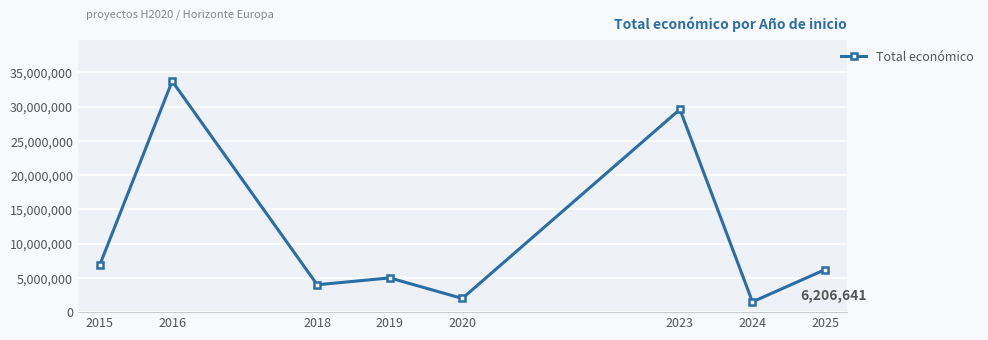

Reading left to right, extract all data points from this chart.

6831488	33729037	3995753	4999365	1999937	29609362	1498925	6206641